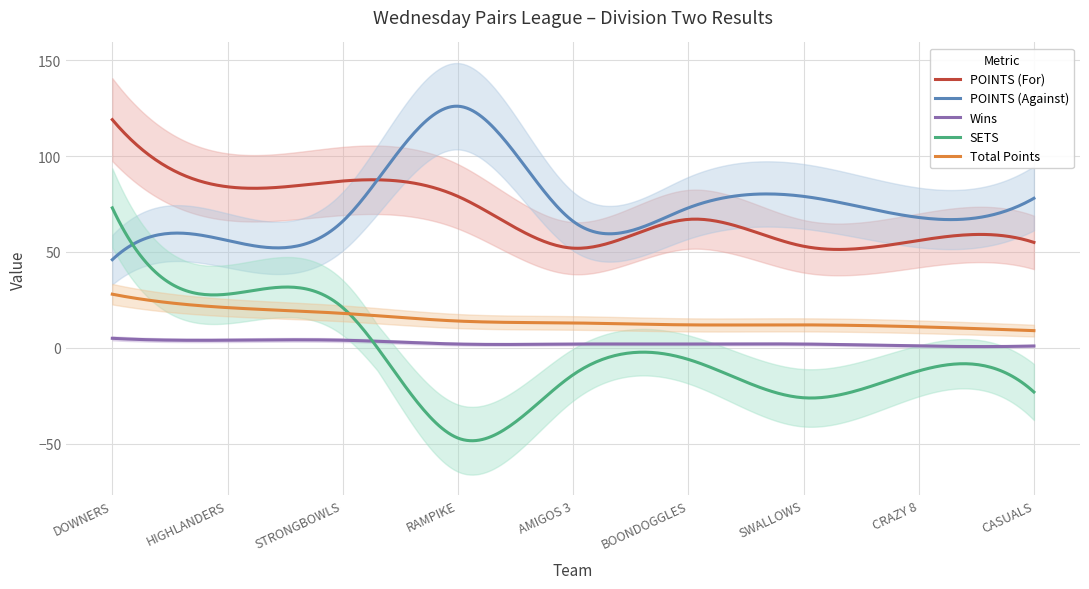

What is the difference between the maximum and minimum values in the POINTS (For) series?

67.7